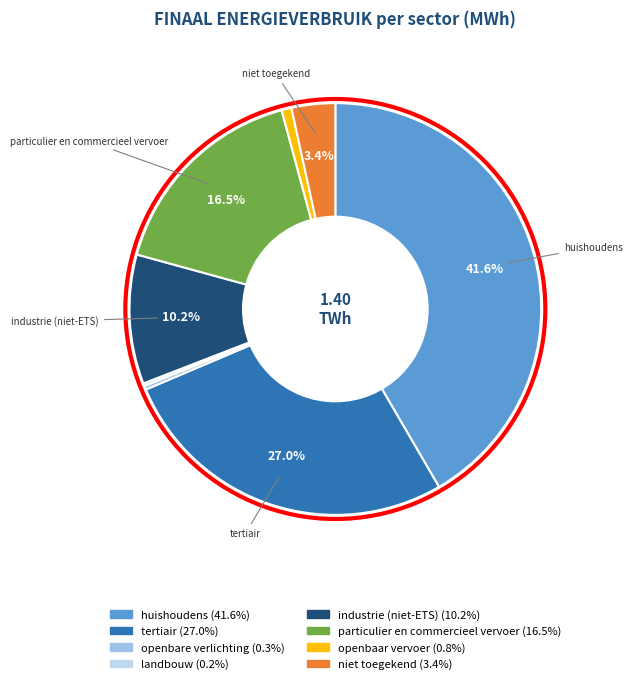

Does tertiair represent more than half of the total?

No